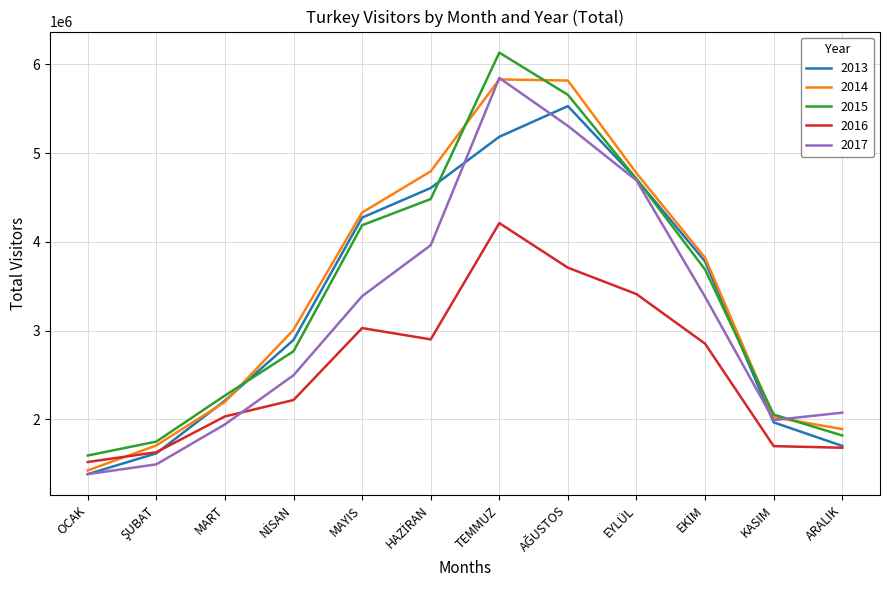

Count the number of data series in this chart.

5